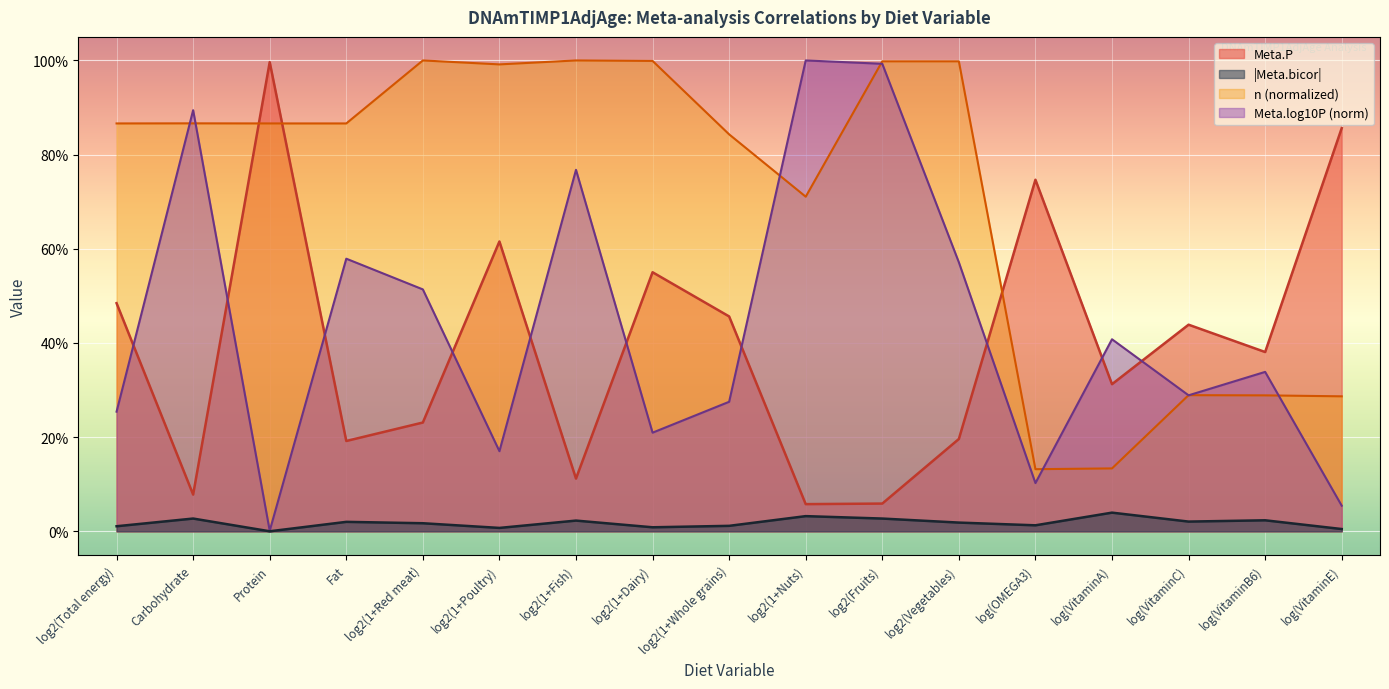

Is the value of Meta.P at log(VitaminC) greater than the value of n at log2(Total energy)?

No